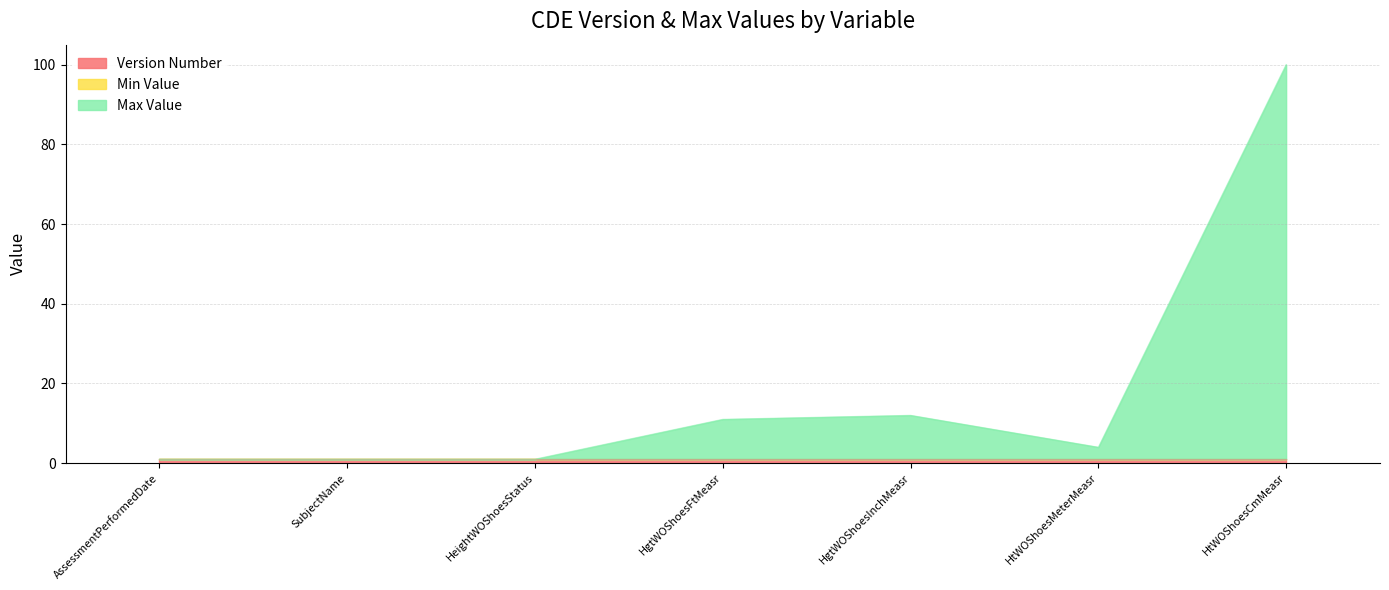

At which category is the sum across all series the highest?

HtWOShoesCmMeasr